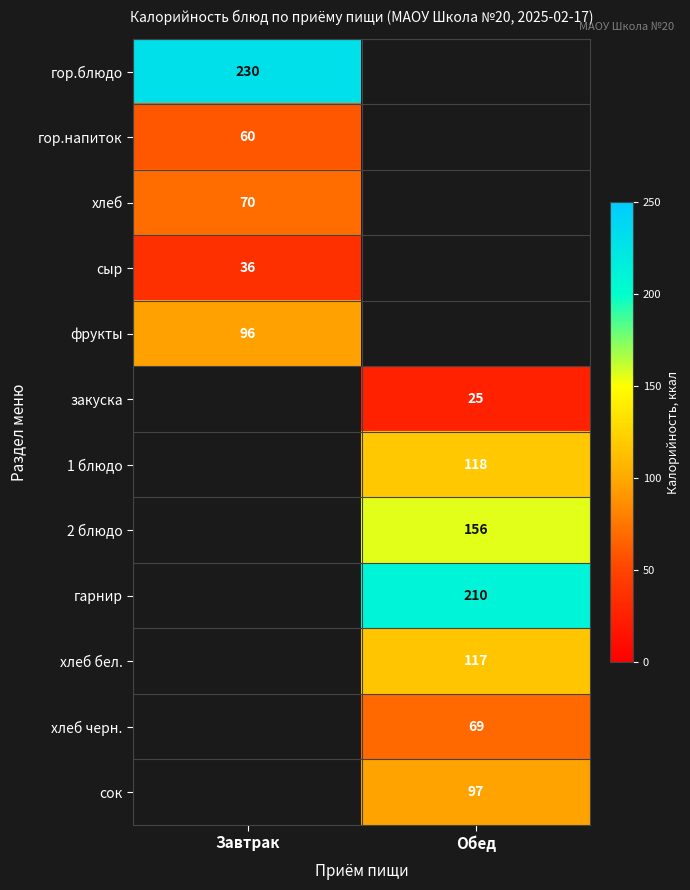

What is the maximum value shown in the chart?

230.0